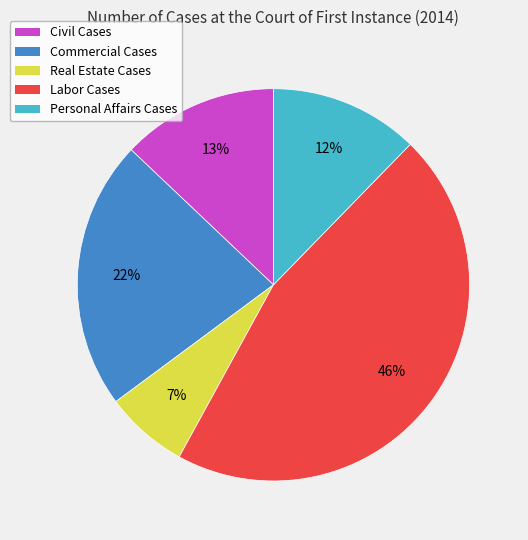

Is the sum of Civil Cases and Personal Affairs Cases greater than half?

No